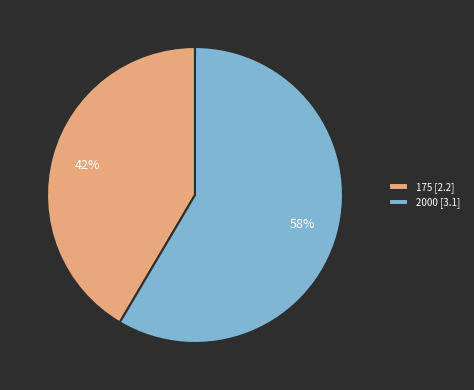

How many slices are in this pie chart?

2